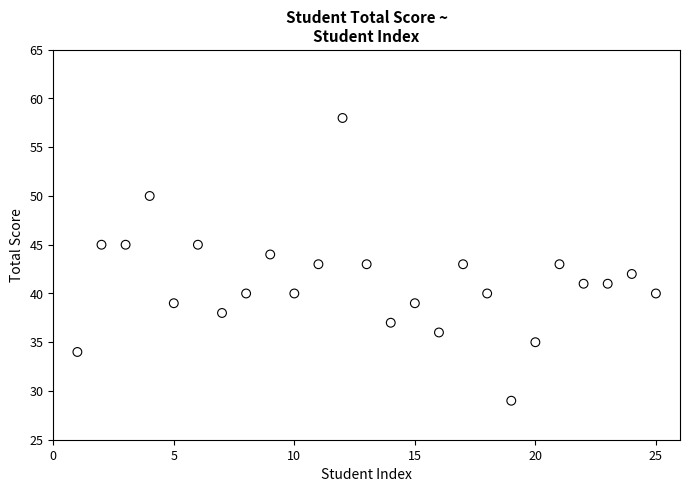

What is the range of X values (max minus min)?

24